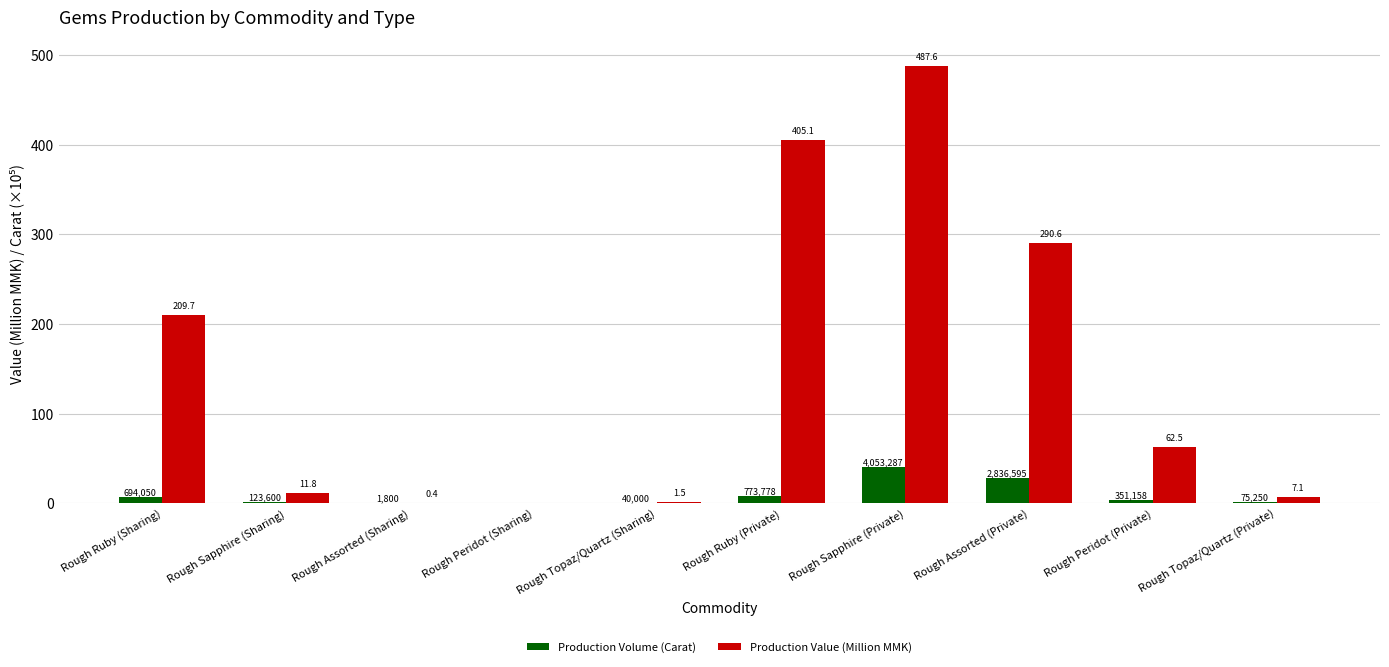

Which series changed the most between Rough Ruby (Sharing) and Rough Assorted (Private)?

Production Value (Million MMK)